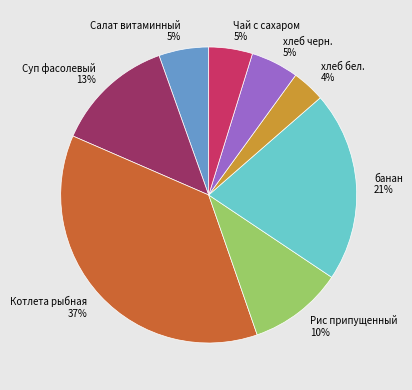

Is the sum of Рис припущенный and банан greater than half?

No